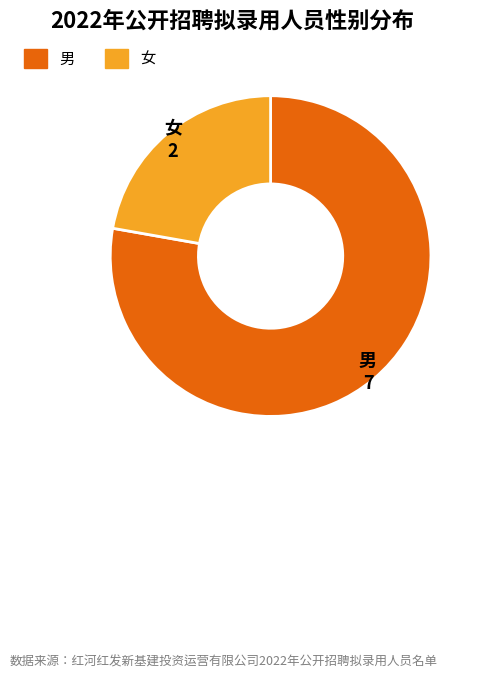

Which has a higher value, 男 or 女?

男